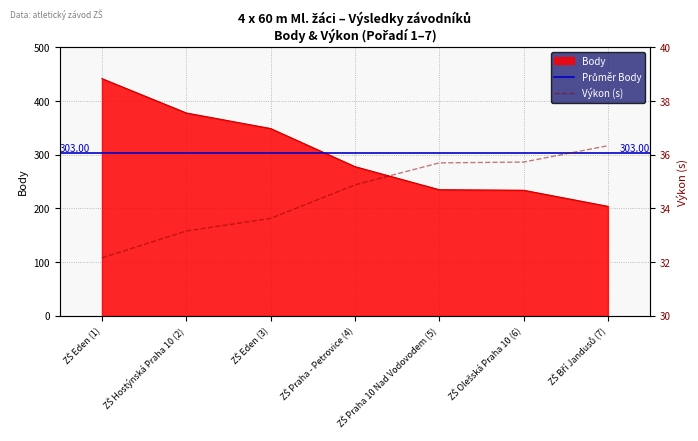

True or false: Body and Výkon cross at least once.

False